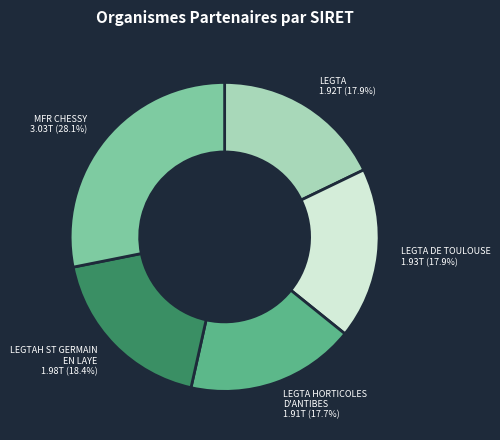

To the nearest percent, what is the combined percentage of LEGTA and LEGTA DE TOULOUSE?

36%